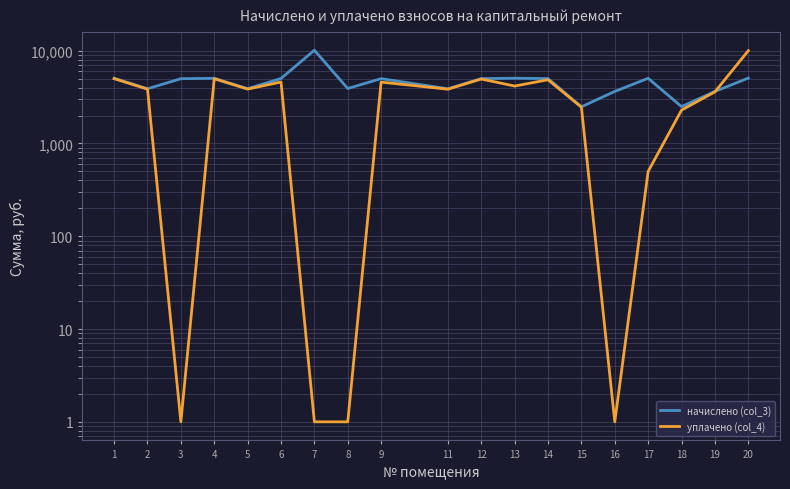

Which category has the highest value across all series?

7